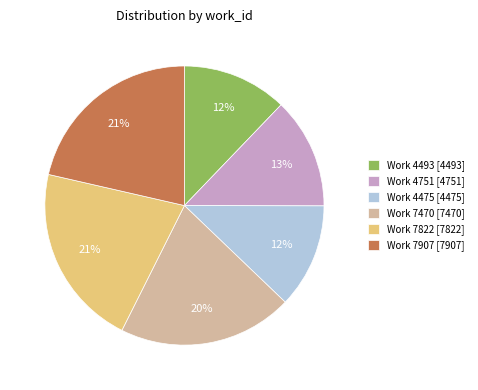

True or false: Work 7470 [7470] accounts for 20% of the total.

True